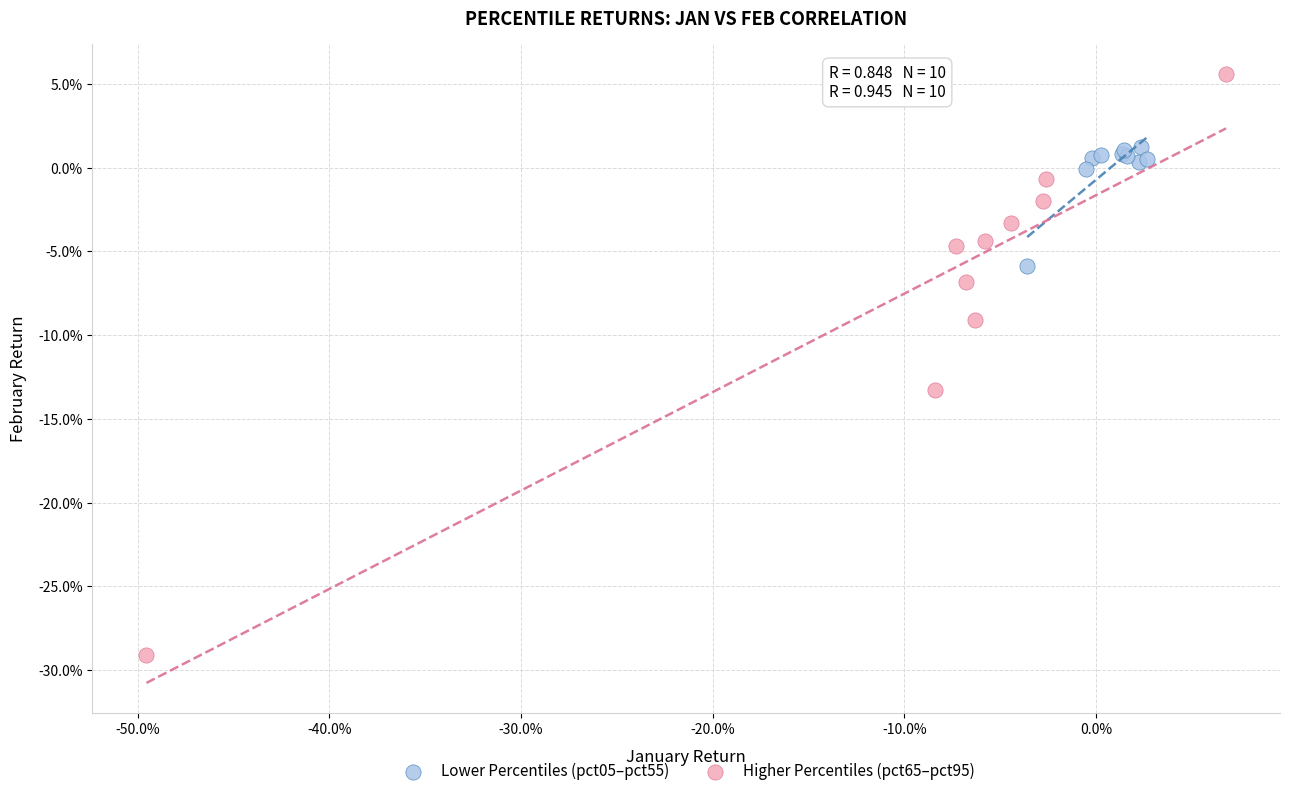

What are all the series names shown in the legend?

Lower Percentiles (pct05–pct55), Higher Percentiles (pct65–pct95)